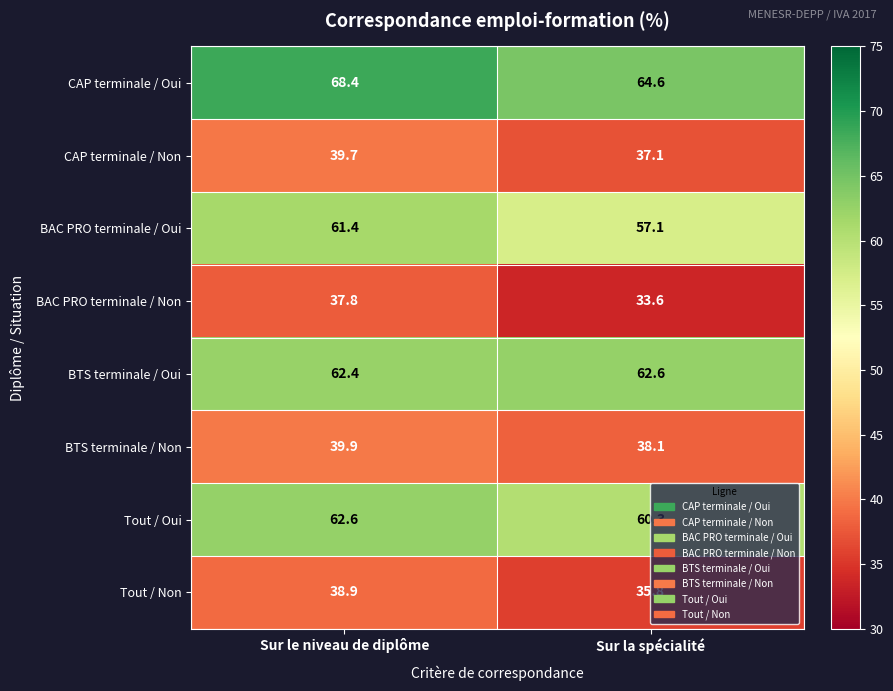

Which series changed the most between Sur le niveau de diplôme and Sur la spécialité?

BAC PRO terminale / Oui